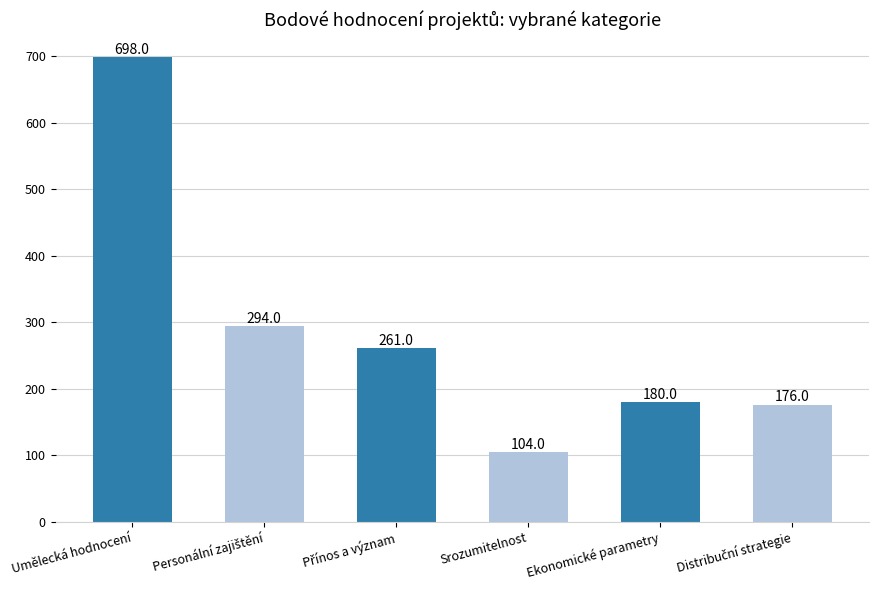

What is the value of the 3rd bar from the left?

261